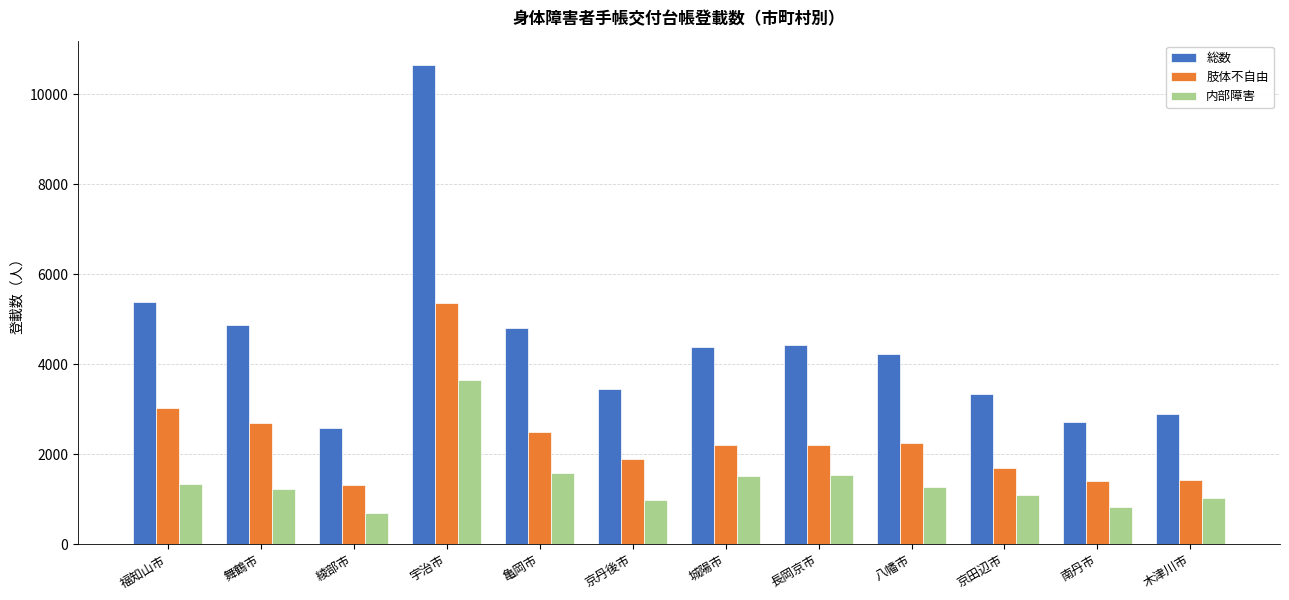

Which category has the lowest value in the 内部障害 series?

綾部市